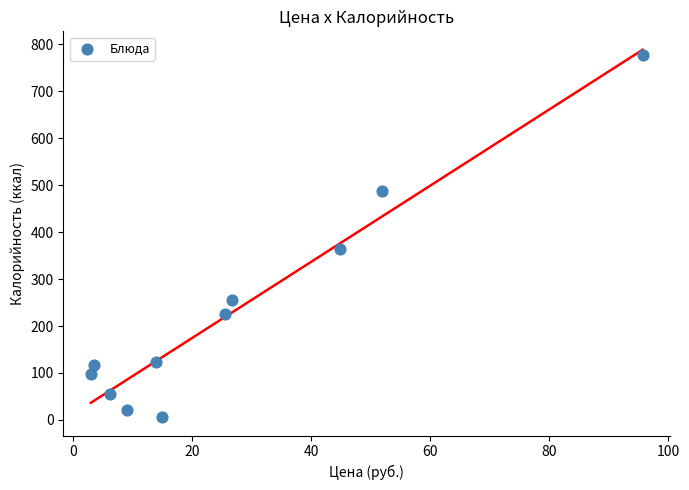

What Y value in the scatter plot is closest to 391?

364.0